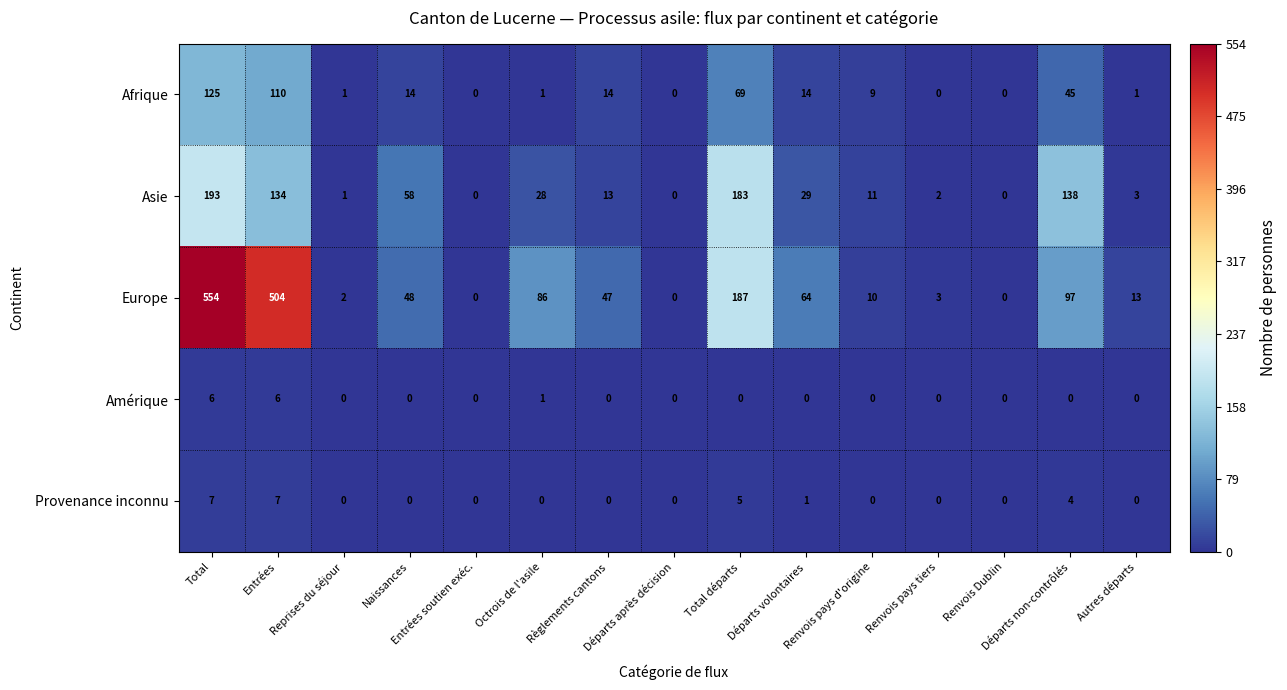

How many data points does each series have?

15